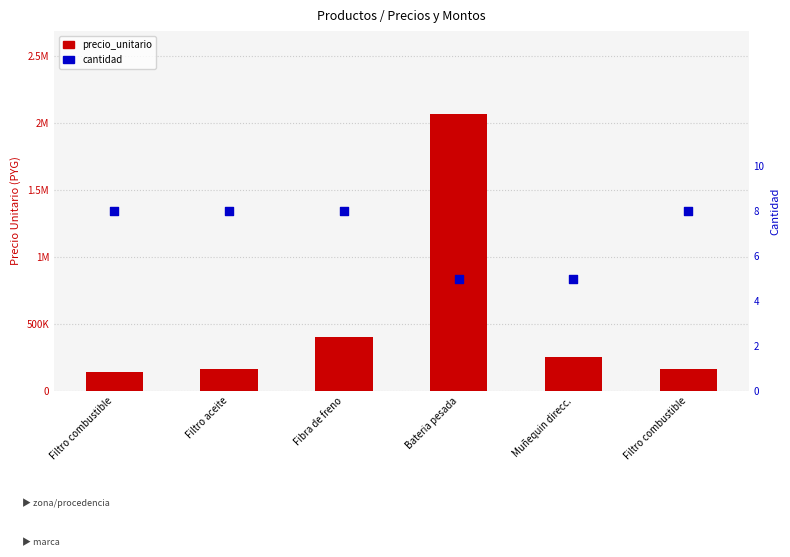

What are all the series names shown in the legend?

precio_unitario, cantidad